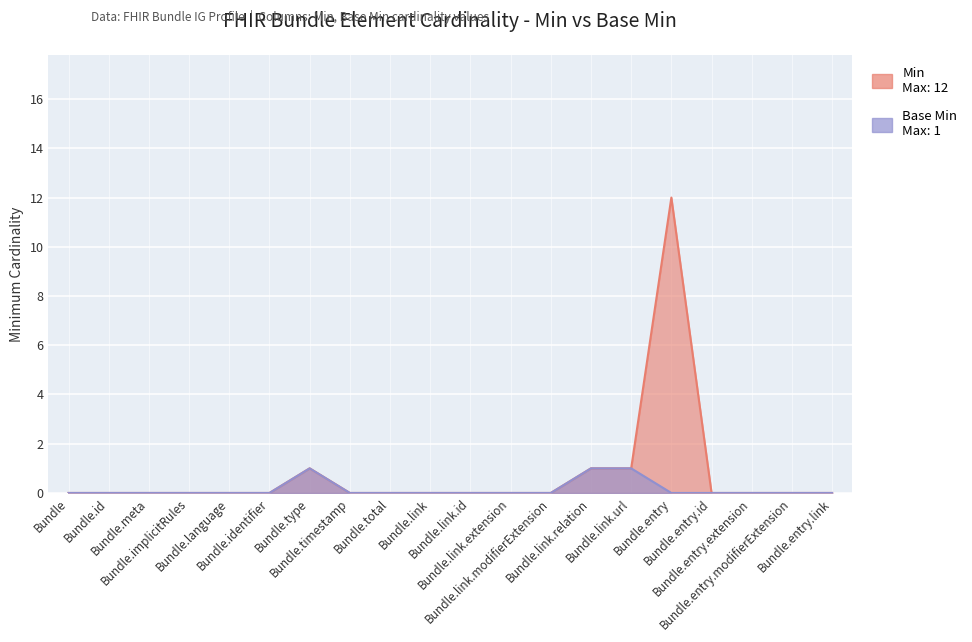

What is the average value of the Min series?

1